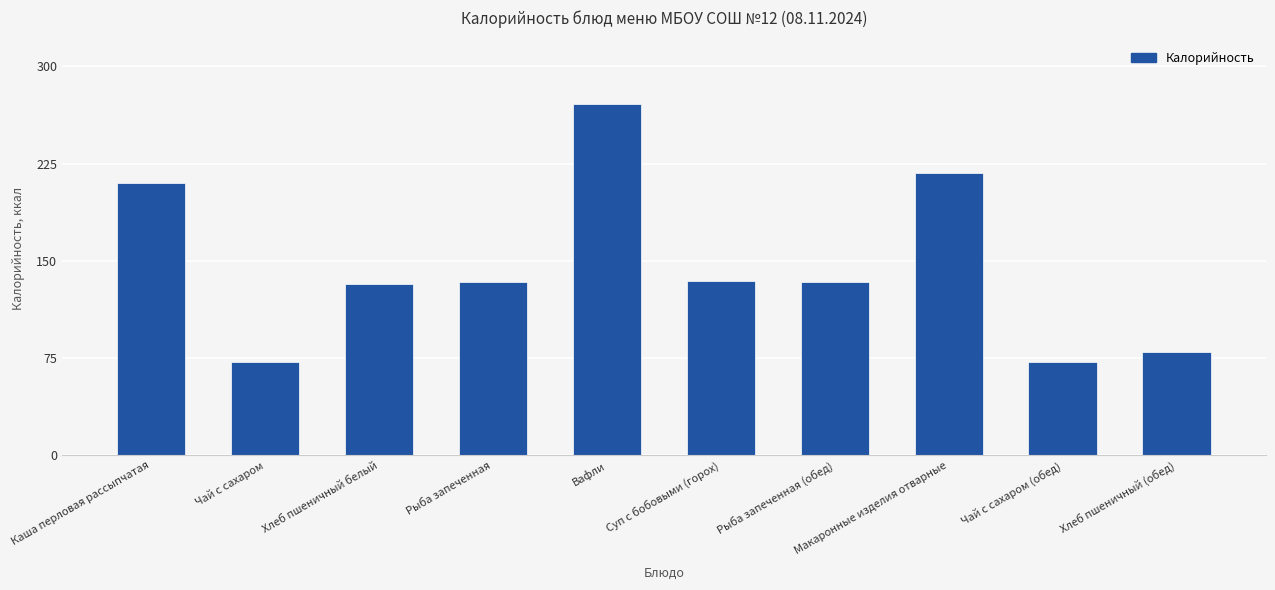

At which label does the data first exceed 133?

Каша перловая рассыпчатая